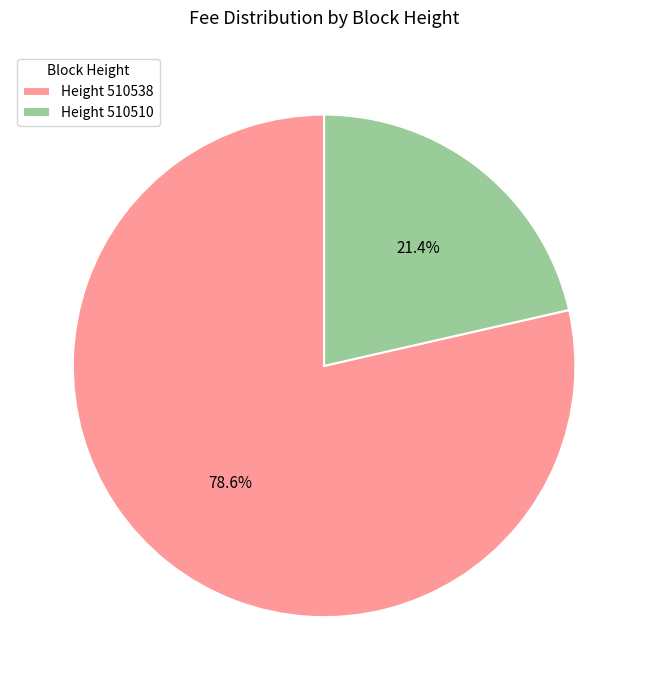

Which slice is the largest?

Height 510538